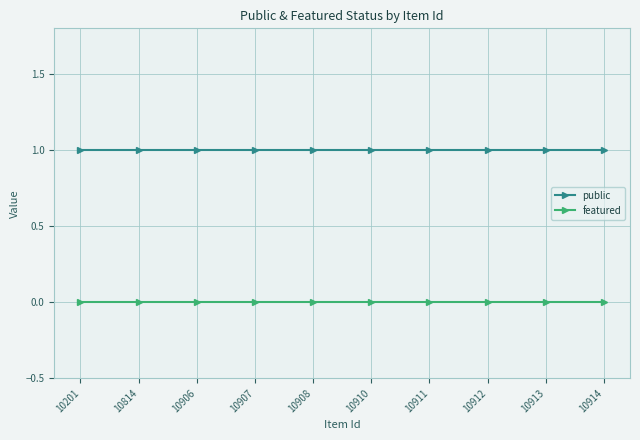

True or false: featured and public intersect in this chart.

False